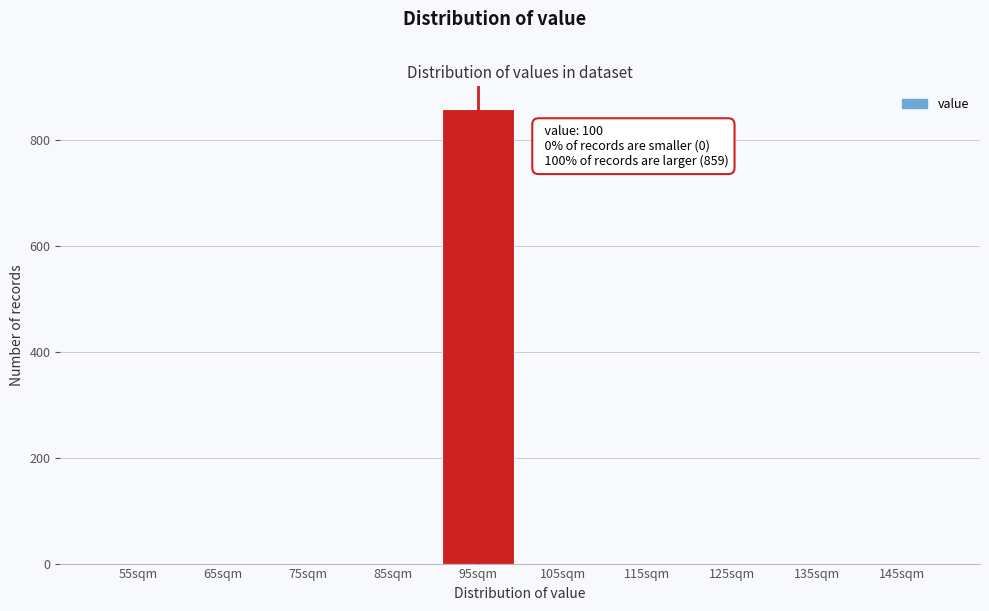

Reading right to left, extract all data points from this chart.

145sqm=0	135sqm=0	125sqm=0	115sqm=0	105sqm=0	95sqm=859	85sqm=0	75sqm=0	65sqm=0	55sqm=0